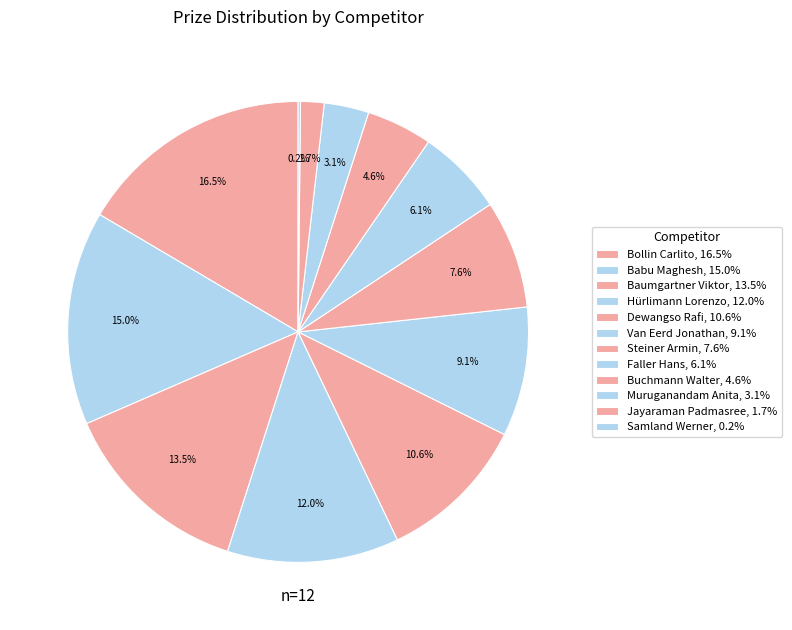

What percentage do Steiner Armin and Babu Maghesh together represent?

22.6%